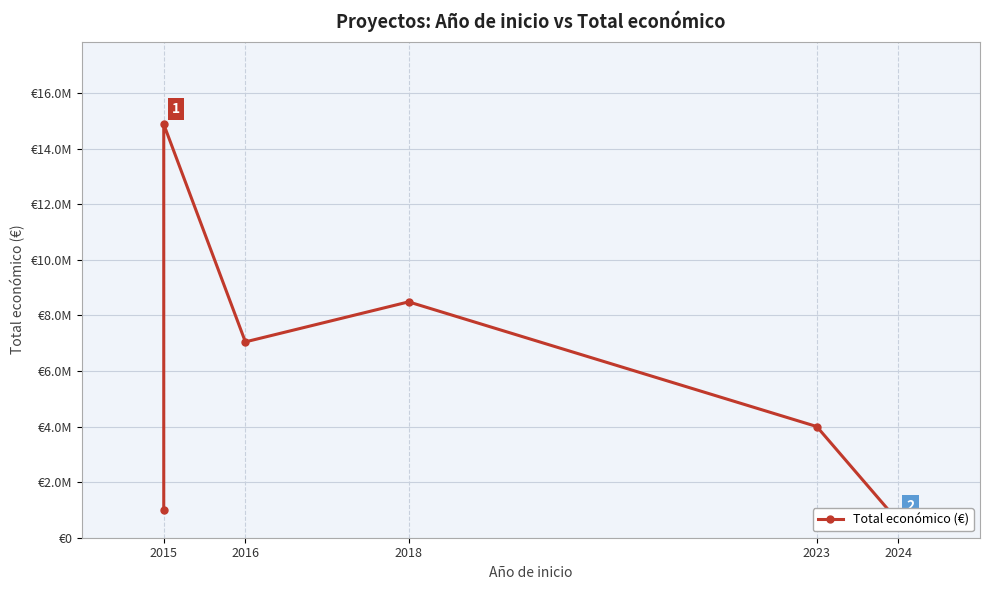

How many values are below 3999937?

3